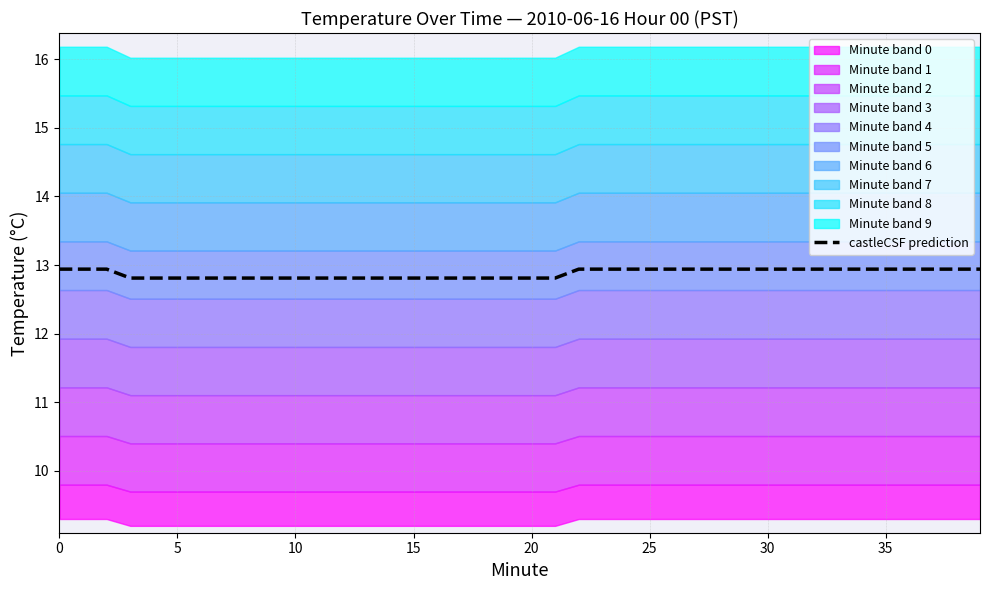

The value at 19 is 7.9. True or false?

False